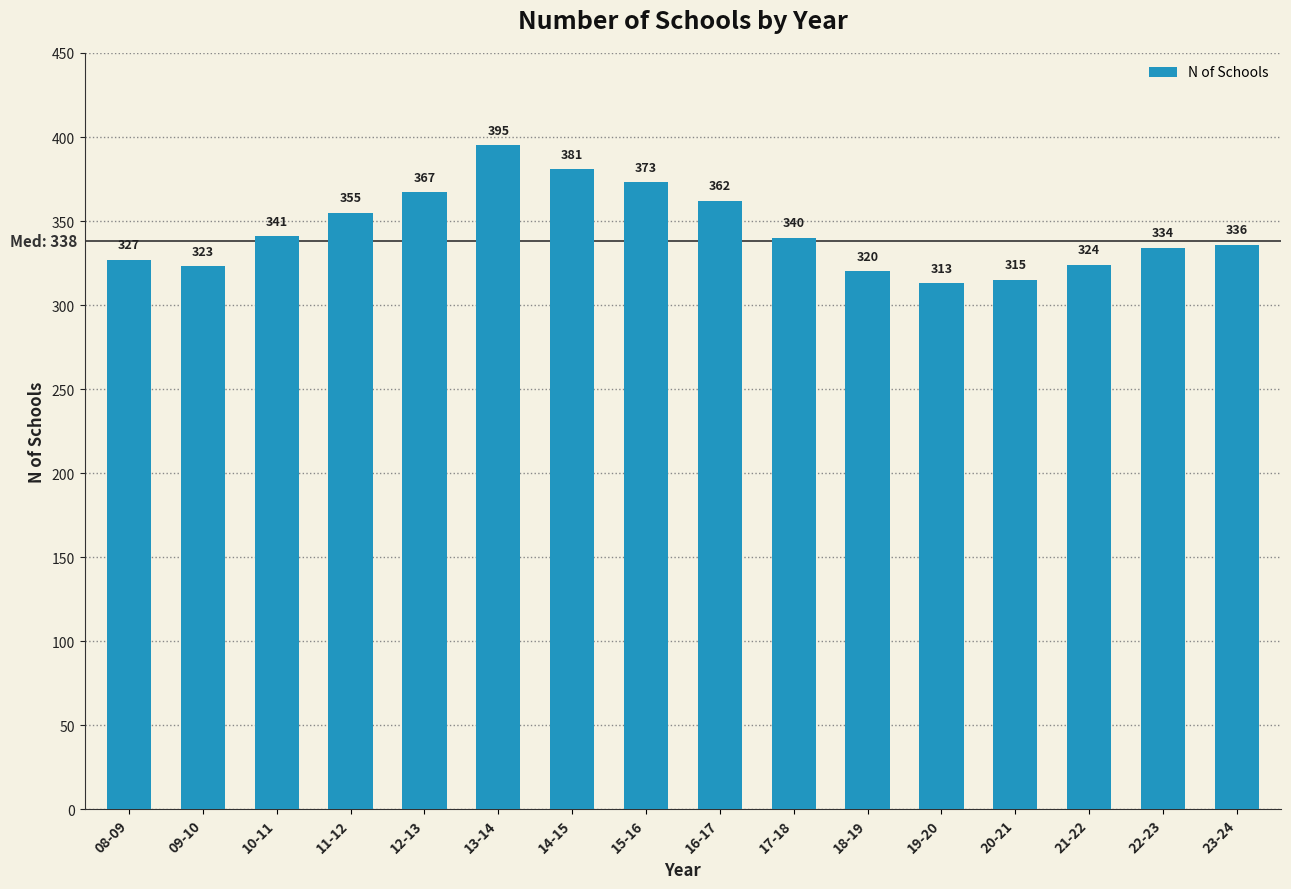

What is the value of the 5th bar from the left?

367